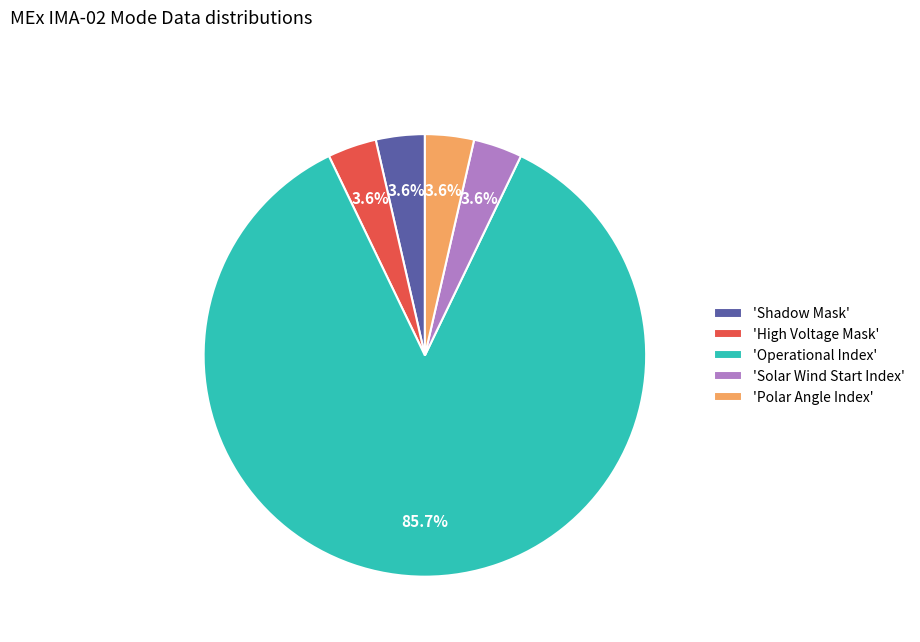

Is 'Operational Index' the majority of the pie?

Yes